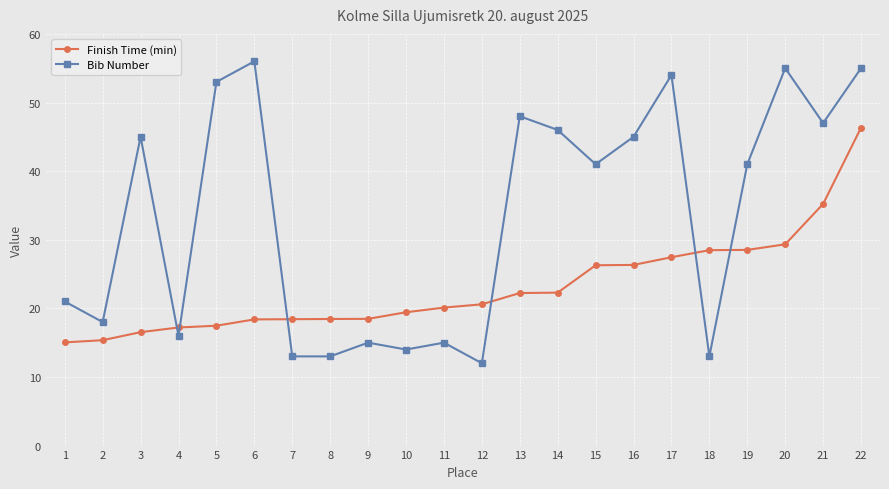

What value does the Bib Number series have at 11?

15.0